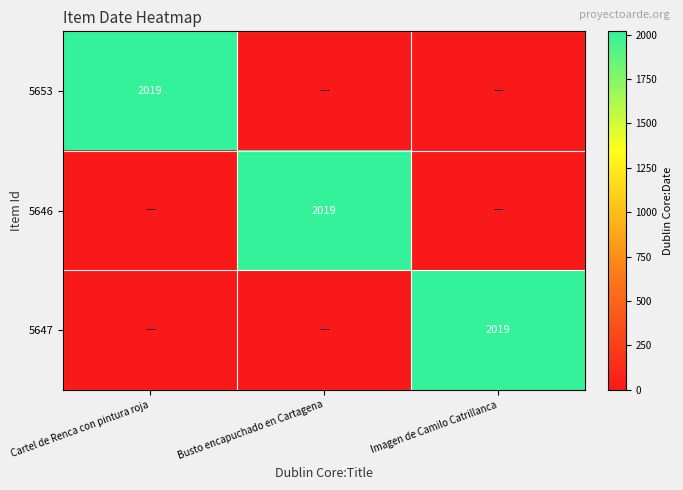

The 5646 series shows 2019 at Busto encapuchado en Cartagena. True or false?

True